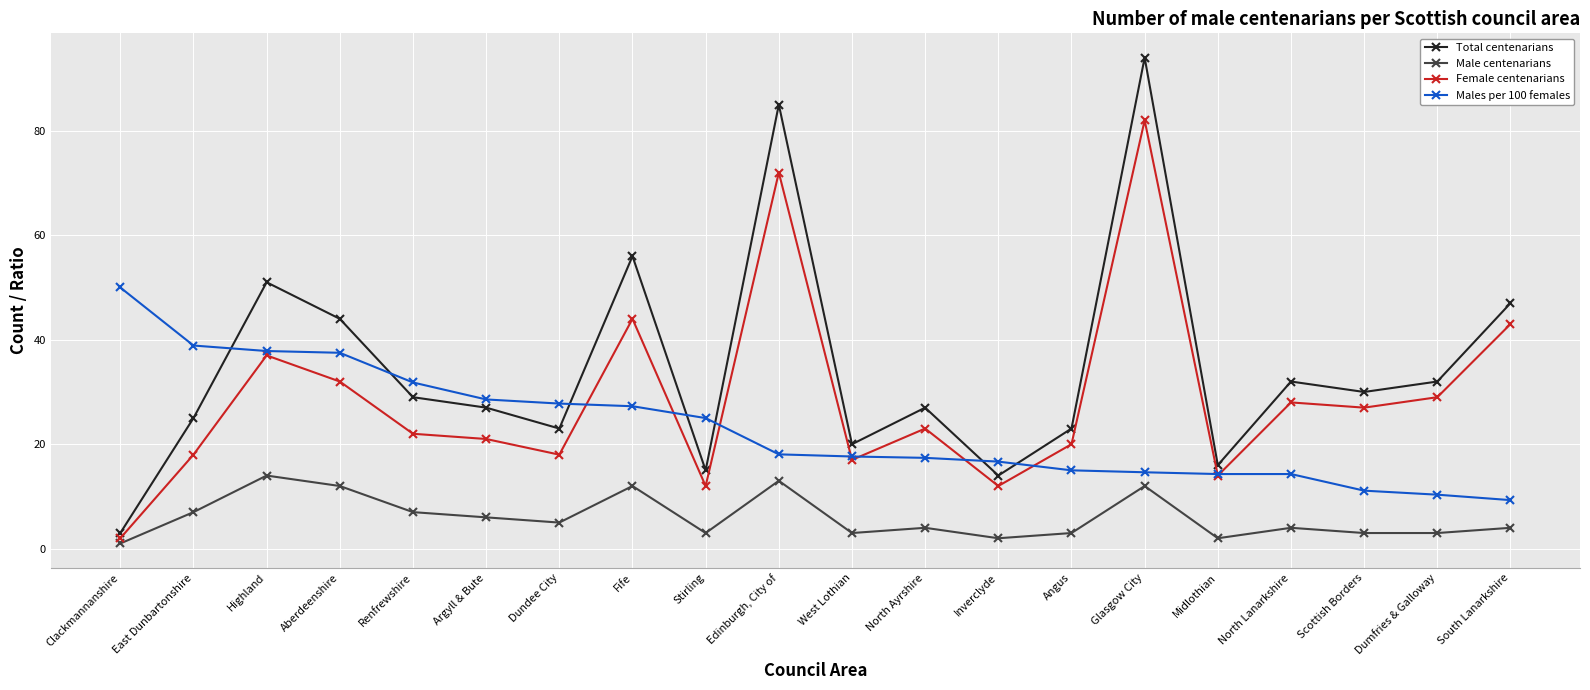

In Female centenarians, how many points are higher than both neighbors (excluding endpoints)?

6